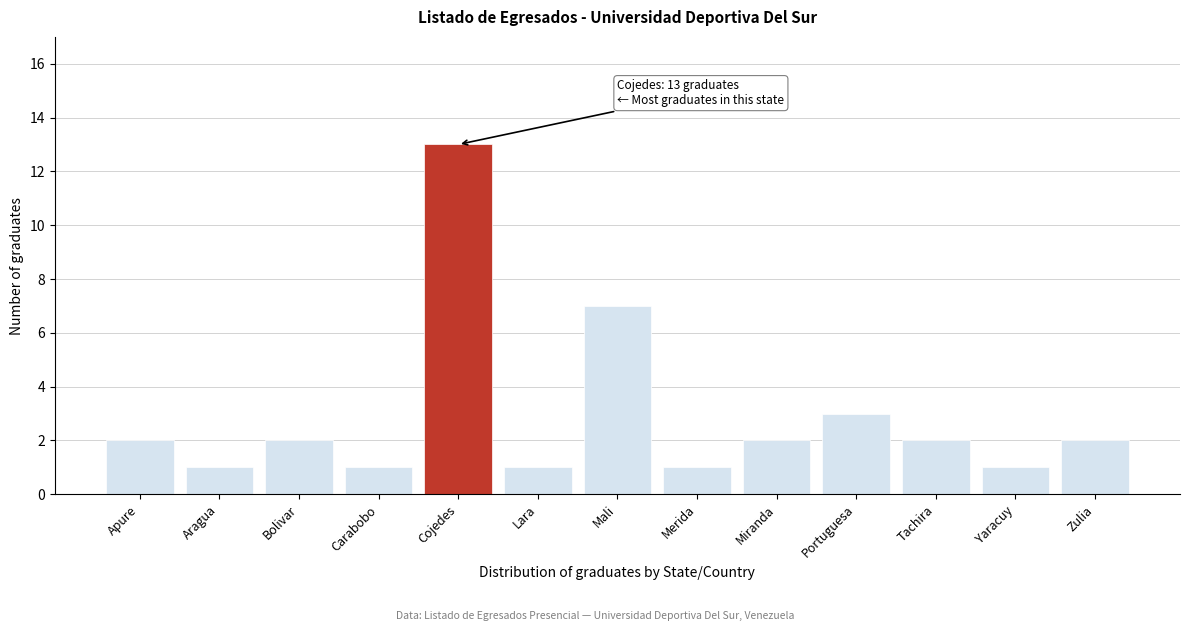

Reading left to right, extract all data points from this chart.

Apure=2	Aragua=1	Bolivar=2	Carabobo=1	Cojedes=13	Lara=1	Mali=7	Merida=1	Miranda=2	Portuguesa=3	Tachira=2	Yaracuy=1	Zulia=2